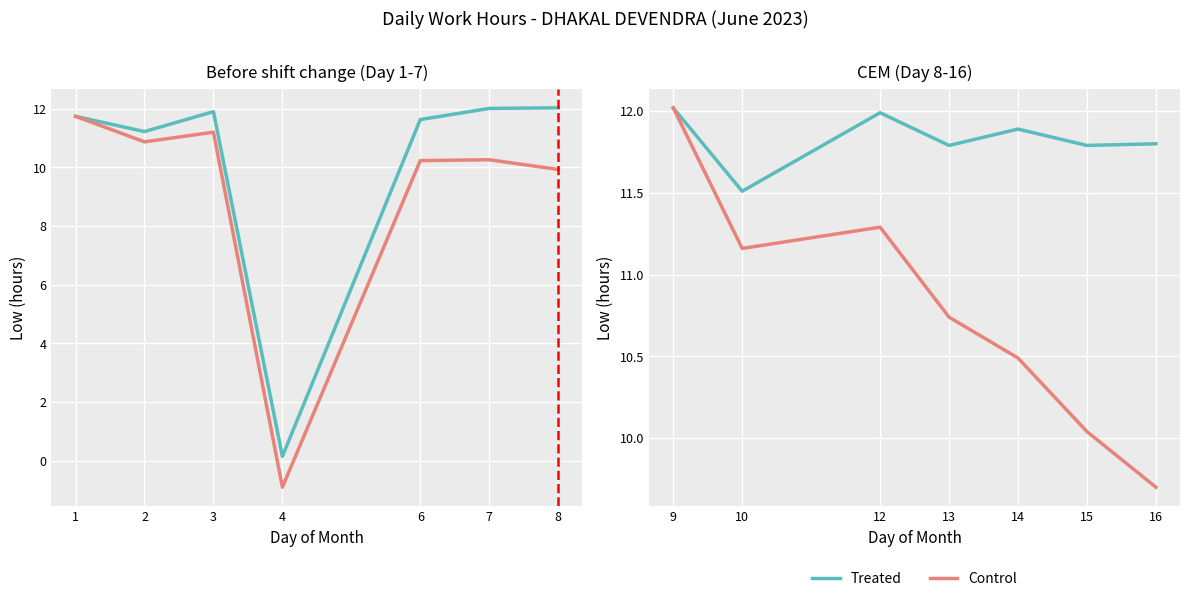

Is the value of Treated at 9 greater than the value of Control at 16?

Yes